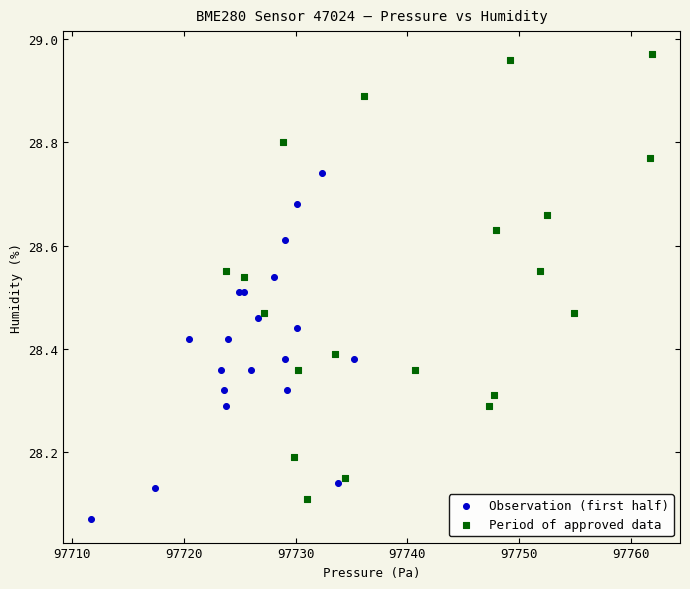

Which series contains the highest Y value?

Period of approved data